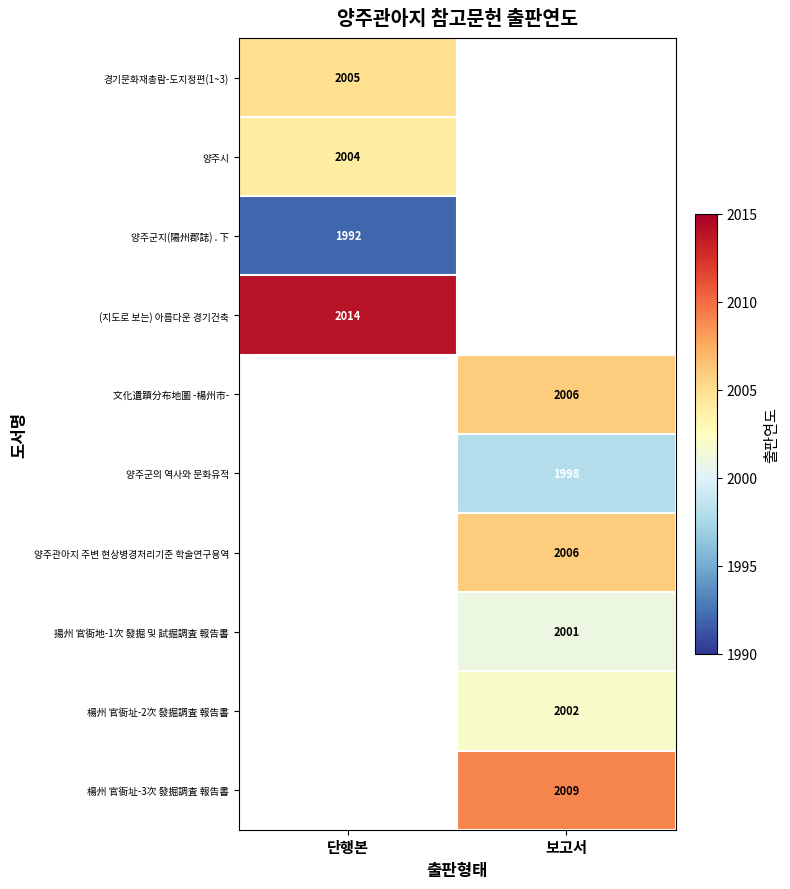

At how many categories does at least one series exceed 1995?

2